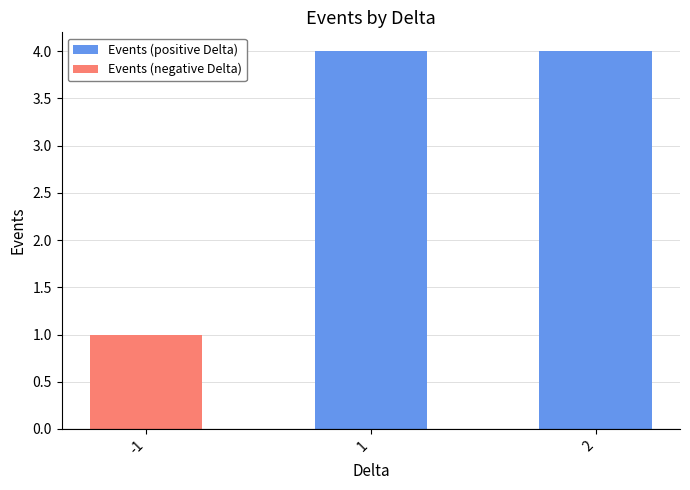

What is the value of the 1st bar from the left?

1